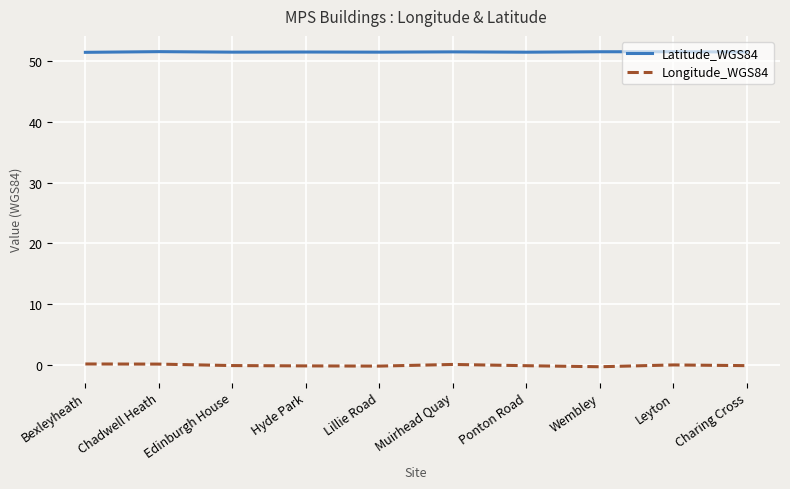

True or false: Latitude_WGS84 and Longitude_WGS84 intersect in this chart.

False